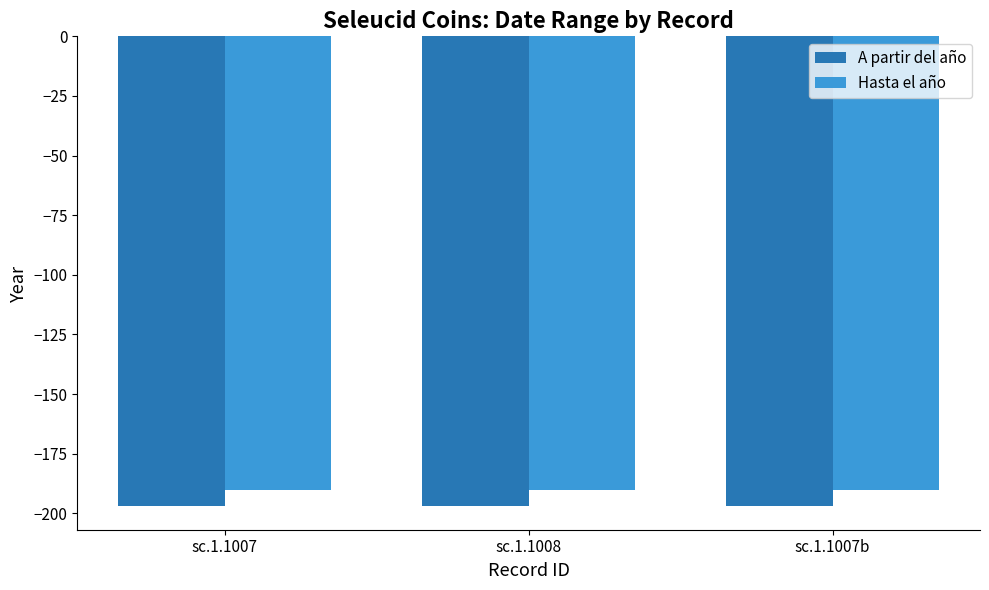

Is the value of Hasta el año at sc.1.1008 greater than the value of A partir del año at sc.1.1008?

Yes